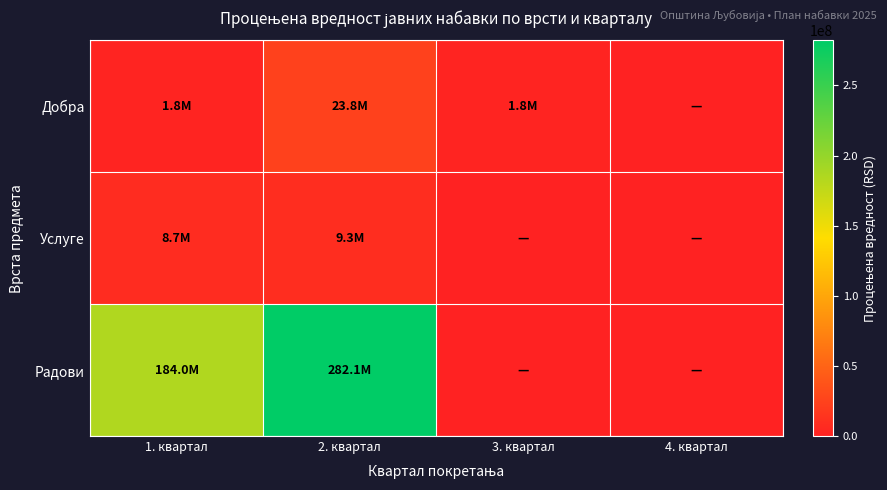

What is the difference between the highest and lowest values at 3. квартал?

1818181.8